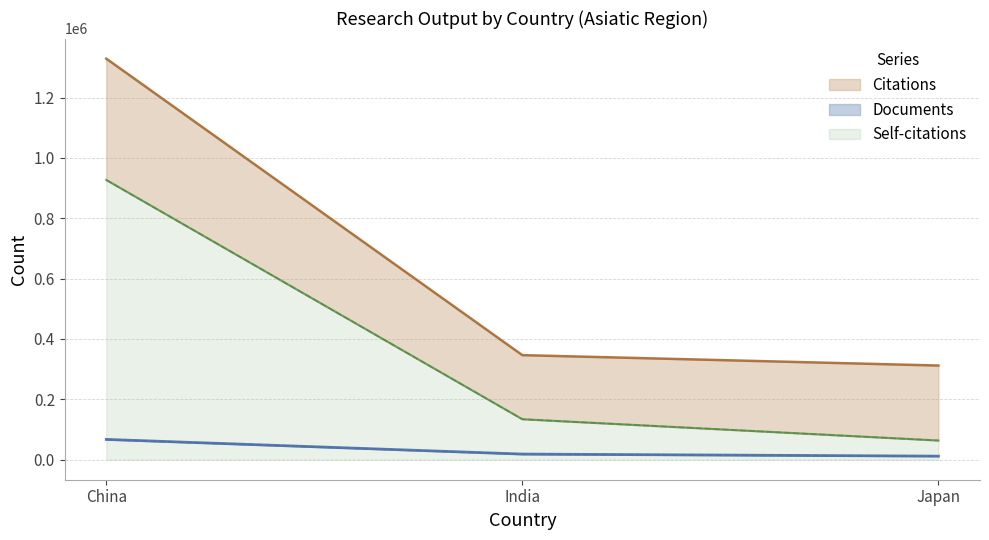

What is the minimum value shown in the chart?

11627